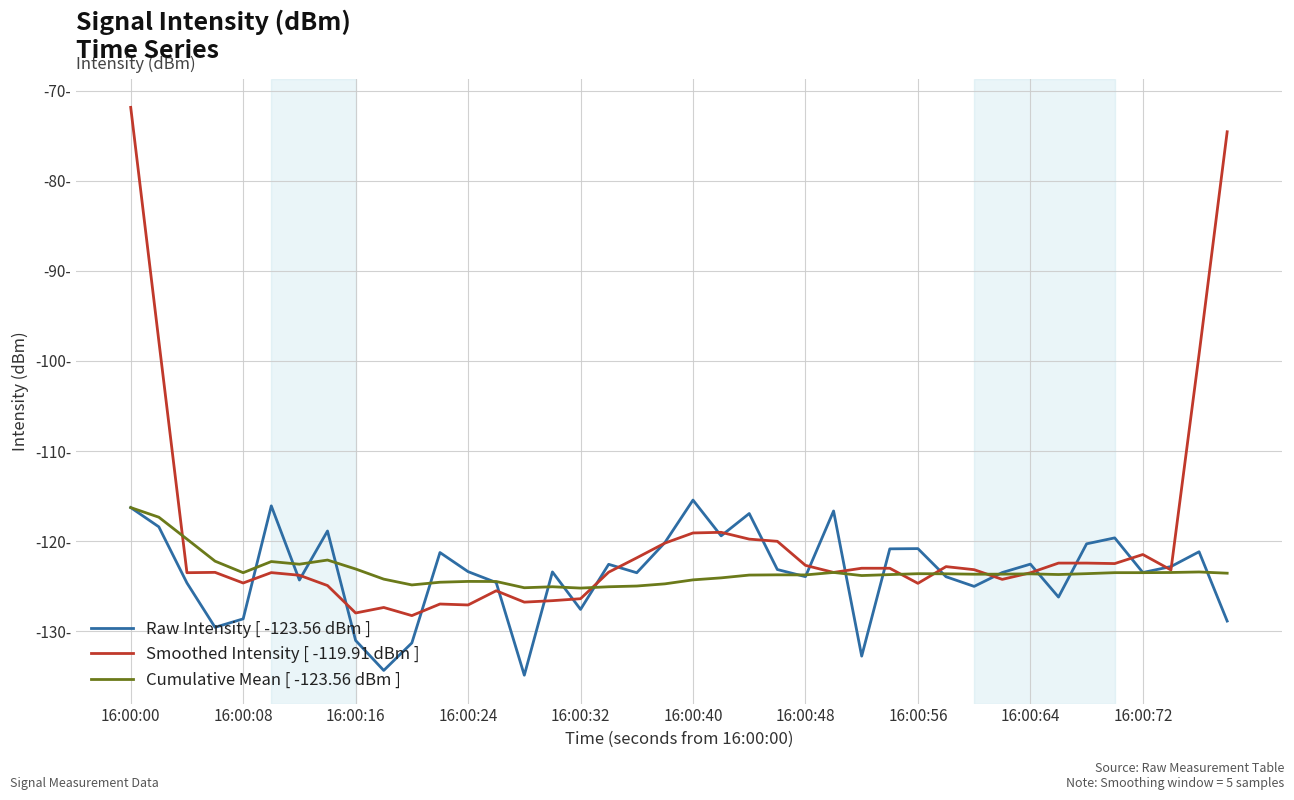

Does the chart display data point markers on the line(s)?

No